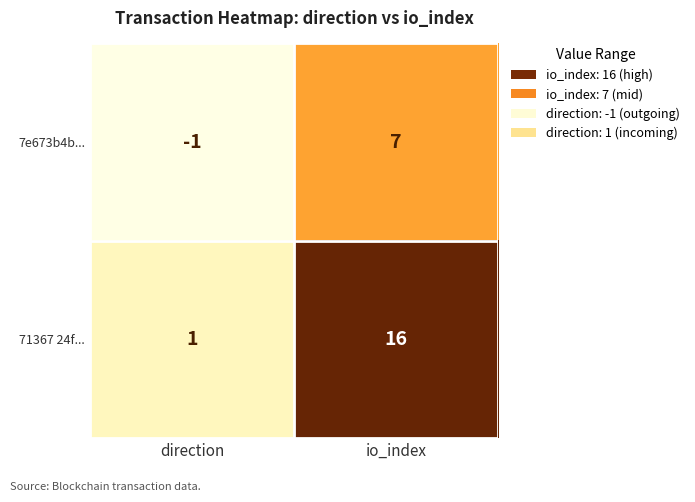

At io_index, list the series in order from largest to smallest.

71367 24f..., 7e673b4b...